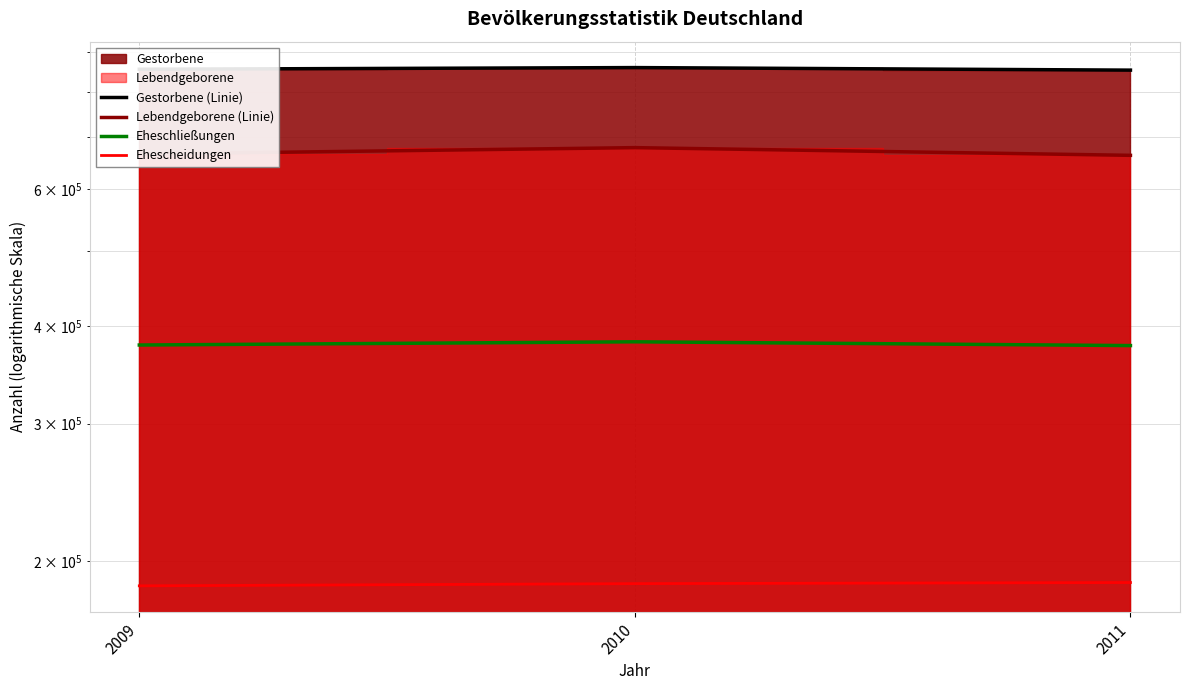

Rank the series by their average value, from lowest to highest.

Ehescheidungen, Eheschließungen, Lebendgeborene (Linie), Gestorbene (Linie)